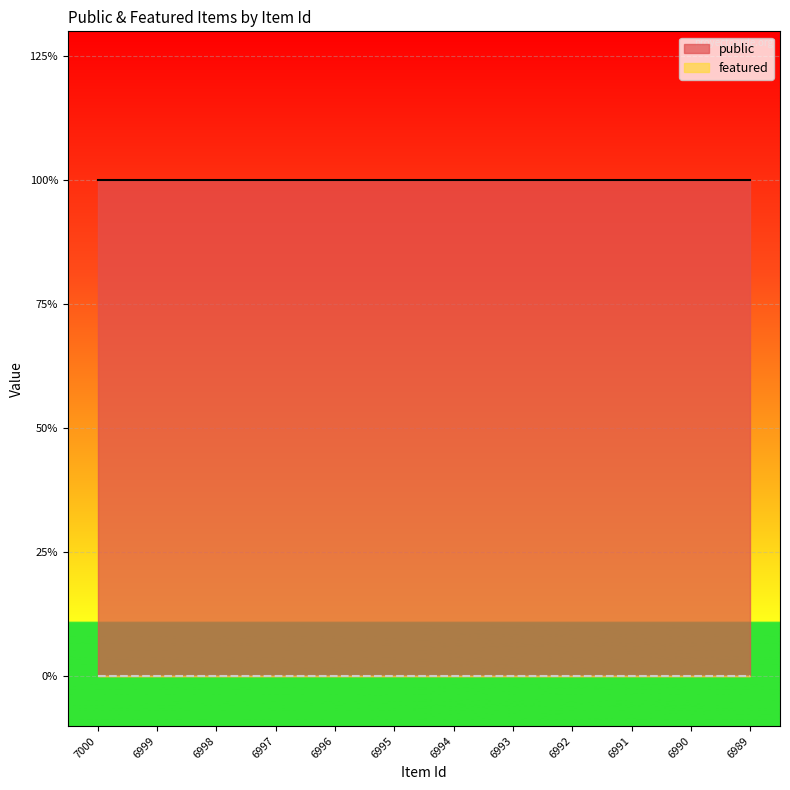

Which label corresponds to the largest value in the chart?

7000